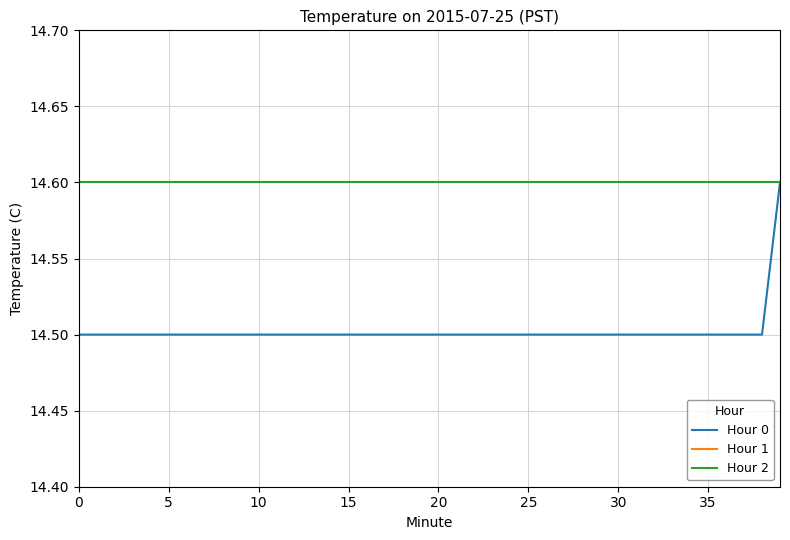

How many data points does each series have?

40